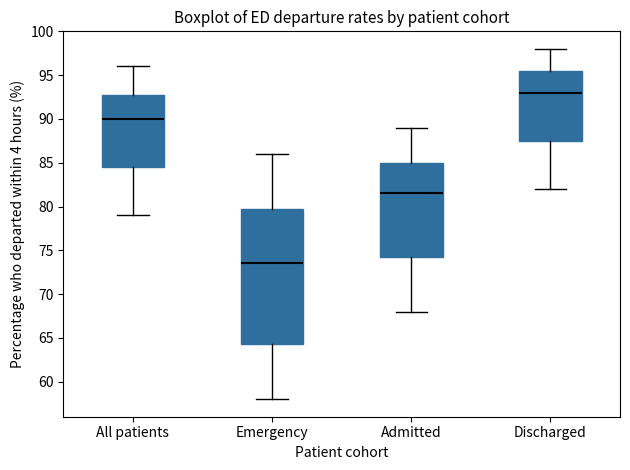

Where does the lower whisker of the box for All patients end on the y-axis? The values are not printed on the chart, so give them approximately, as read against the axis.

79.0